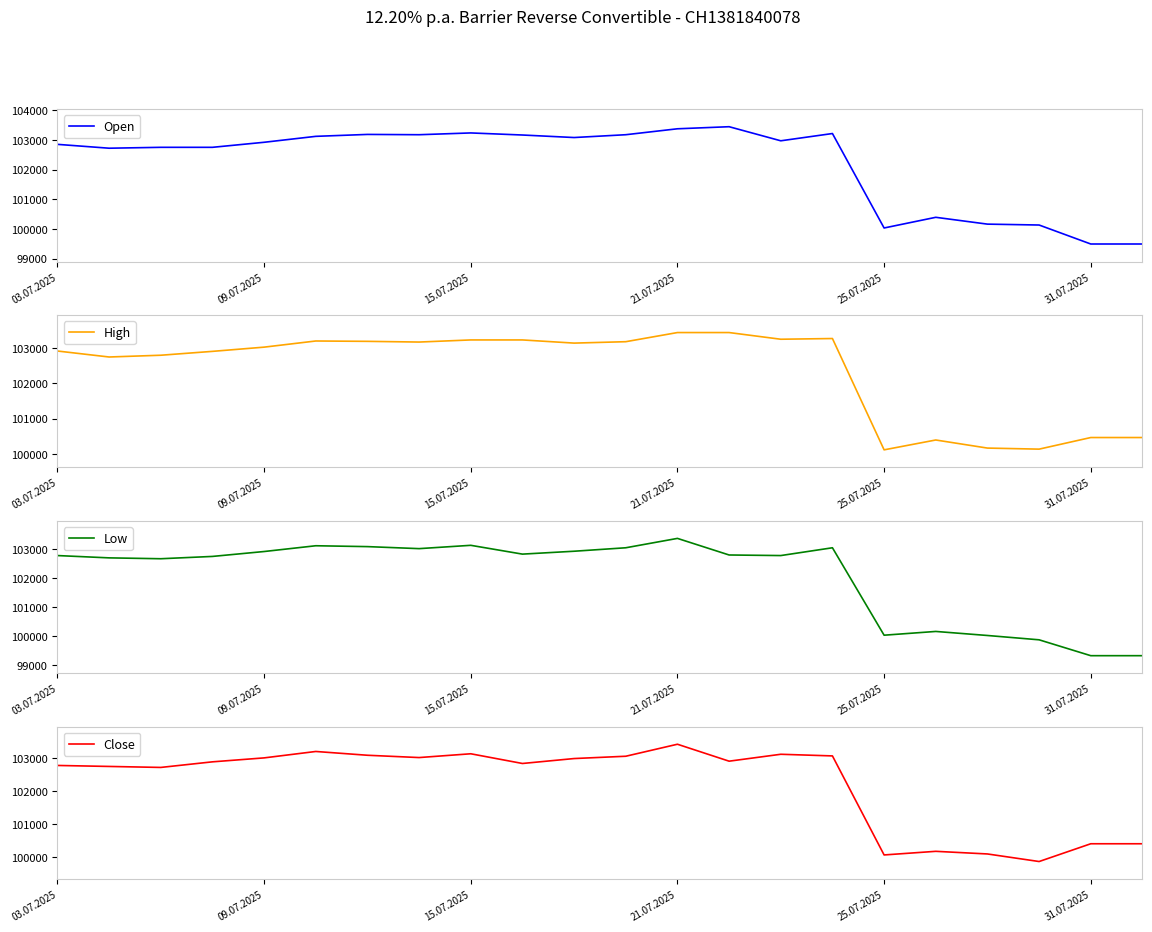

At which label does Low reach its peak?

21.07.2025